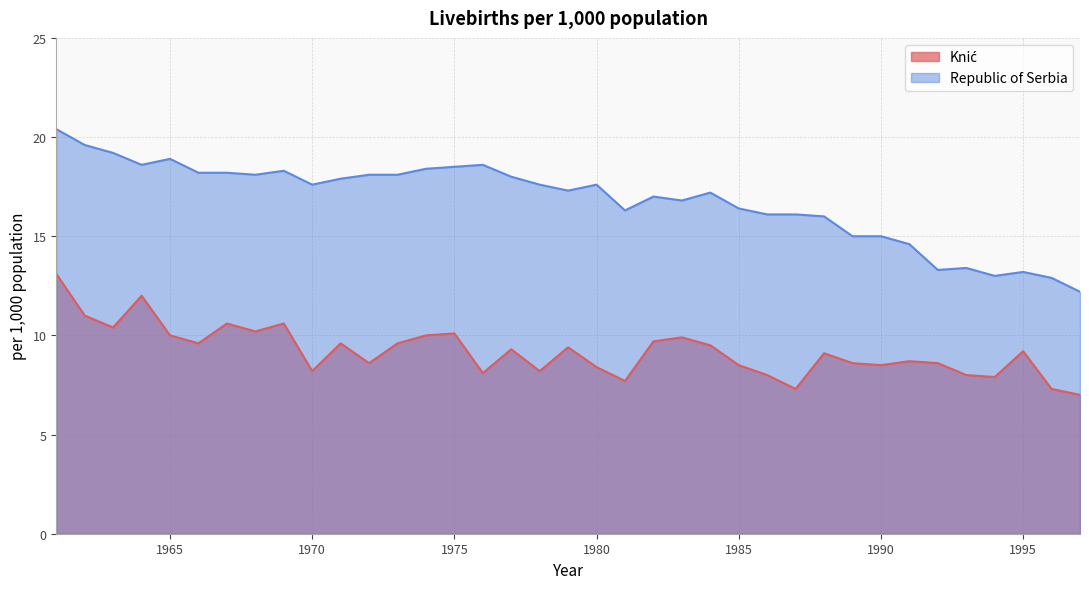

Is it true that Republic of Serbia equals 16.1 at 1987?

True